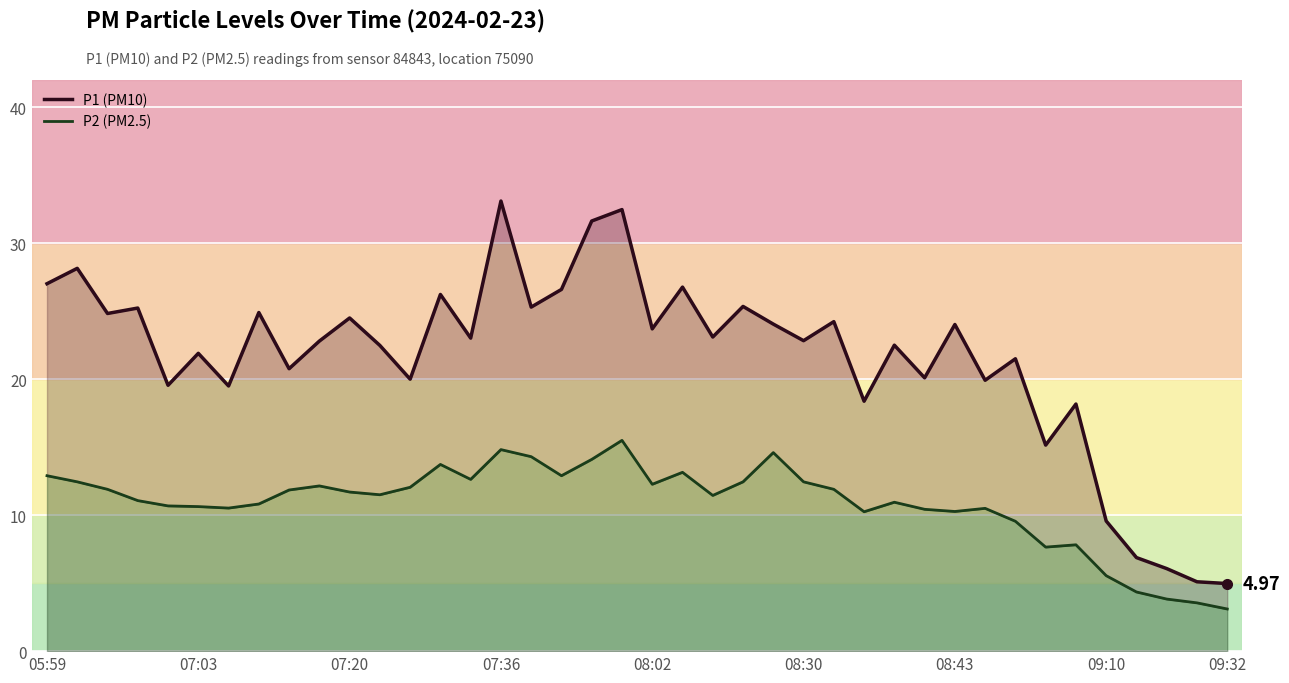

At which category is the sum across all series the highest?

19